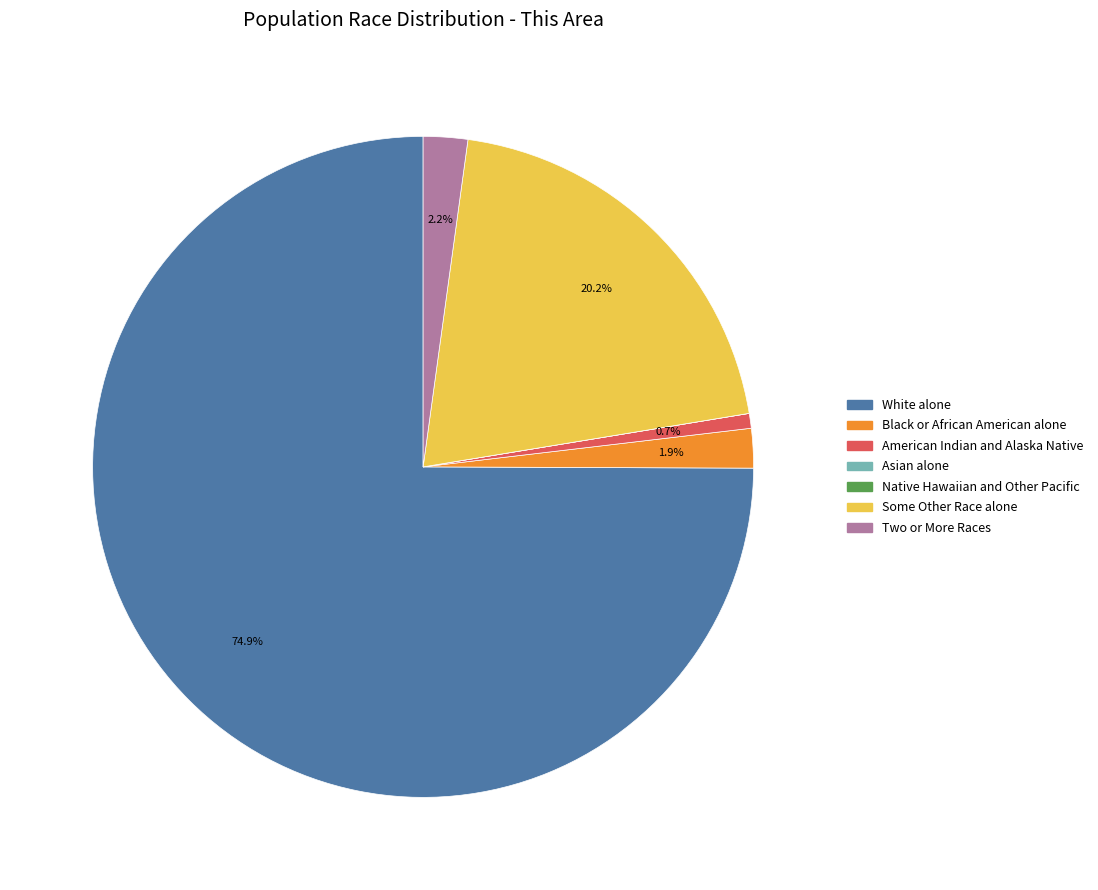

Which slice is the largest?

White alone